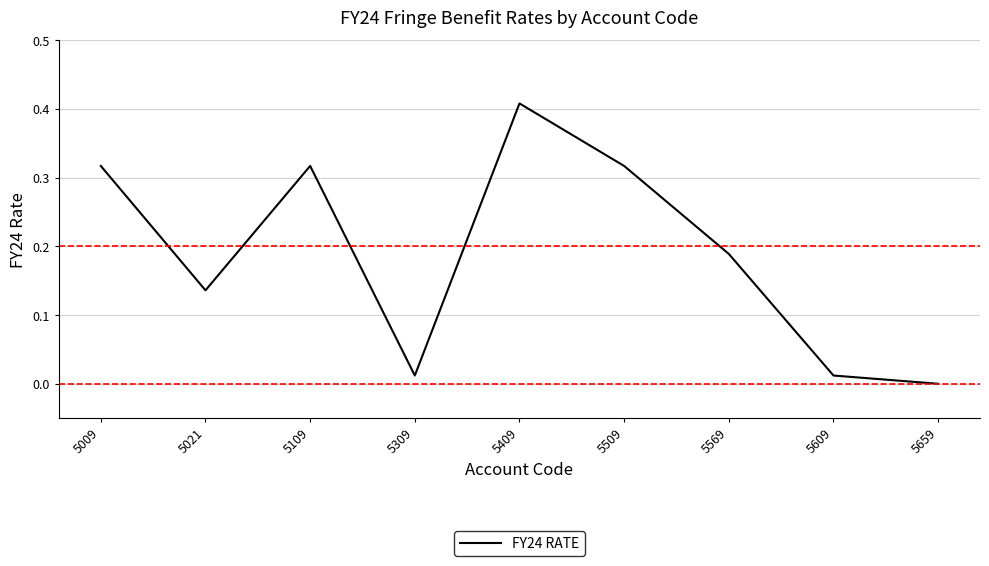

Where is the first local maximum?

5109